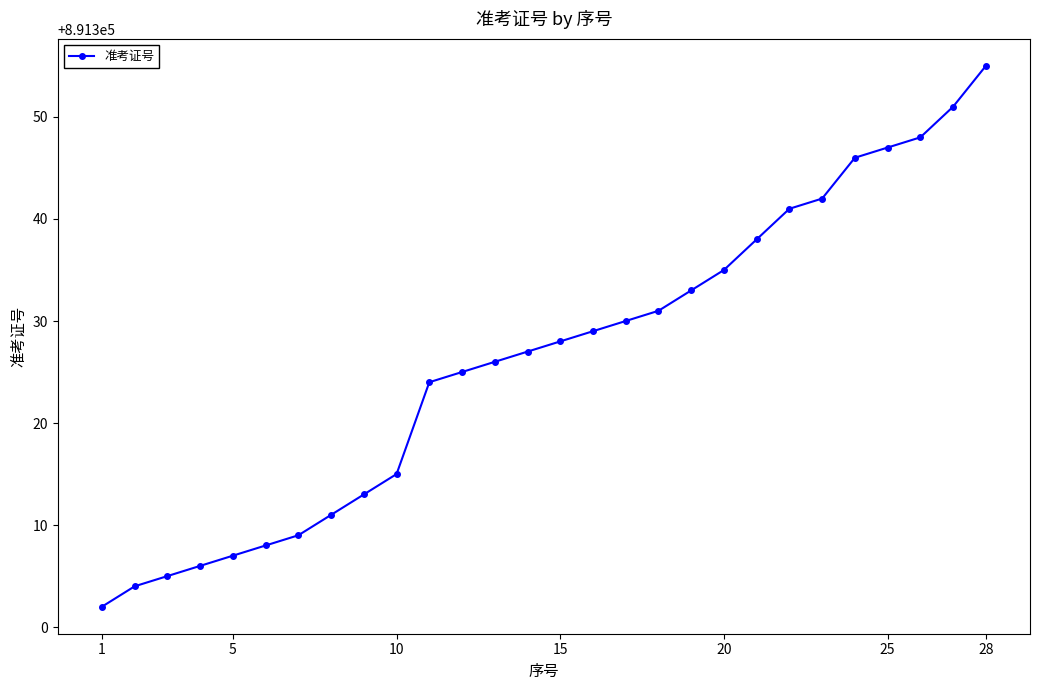

What is the average value?

891326